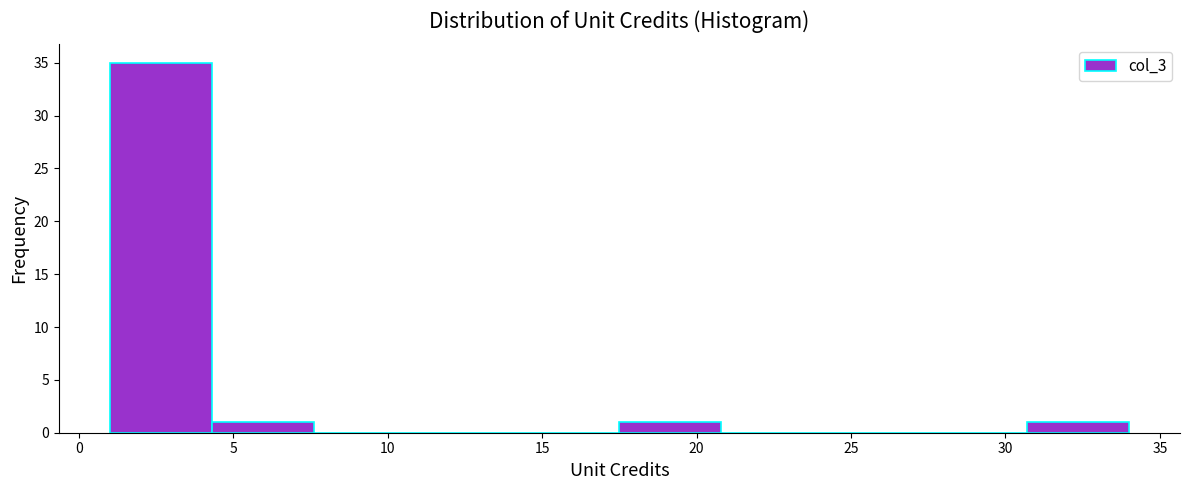

Reading left to right, transcribe this chart: for each bar, give the range it covers on the x-axis and its height. Neither the bar edges nor the heights are printed on the chart, so give them approximately, as read against the axes.

1.0 to 4.3: 35
4.3 to 7.6: 1
7.6 to 10.9: 0
10.9 to 14.2: 0
14.2 to 17.5: 0
17.5 to 20.8: 1
20.8 to 24.1: 0
24.1 to 27.4: 0
27.4 to 30.7: 0
30.7 to 34.0: 1